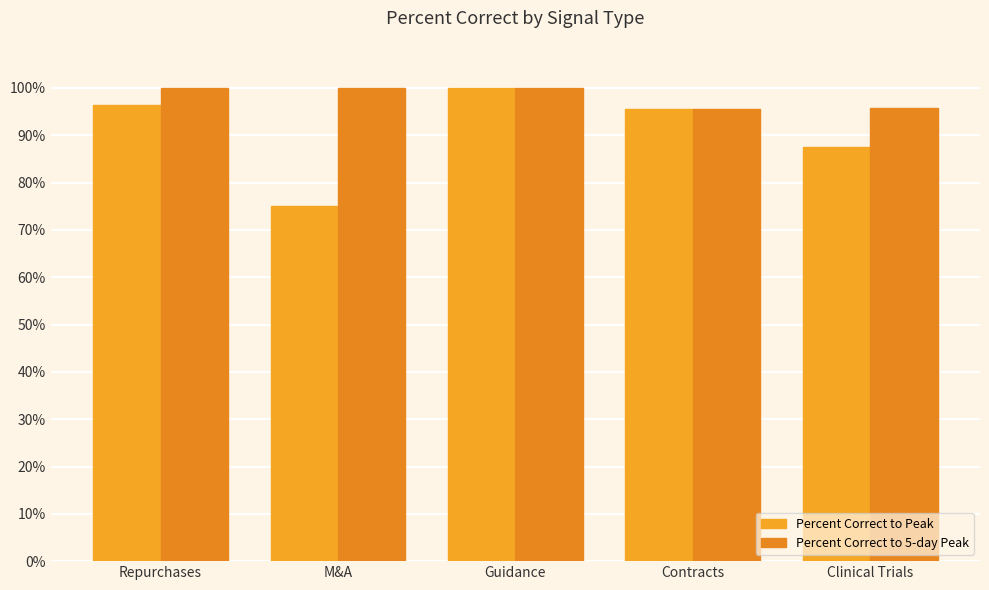

Reading left to right, list all the values displayed in this chart.

Percent Correct to Peak: Repurchases=1.0	M&A=0.8	Guidance=1.0	Contracts=1.0	Clinical Trials=0.9
Percent Correct to 5-day Peak: Repurchases=1.0	M&A=1.0	Guidance=1.0	Contracts=1.0	Clinical Trials=1.0